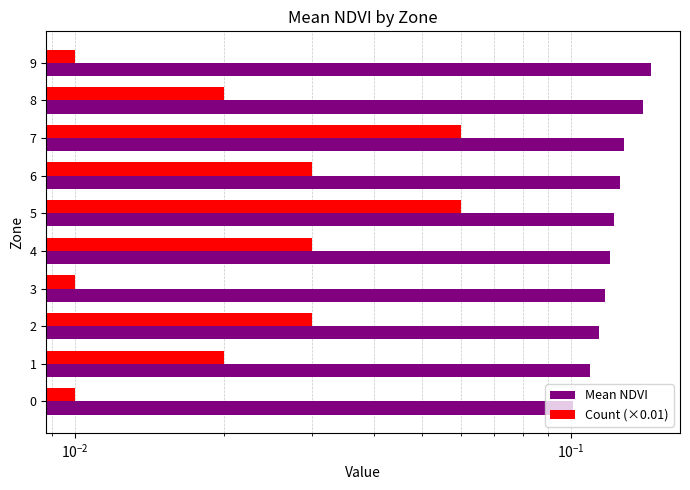

Is it true that Count (×0.01) equals 0.0 at 5?

False